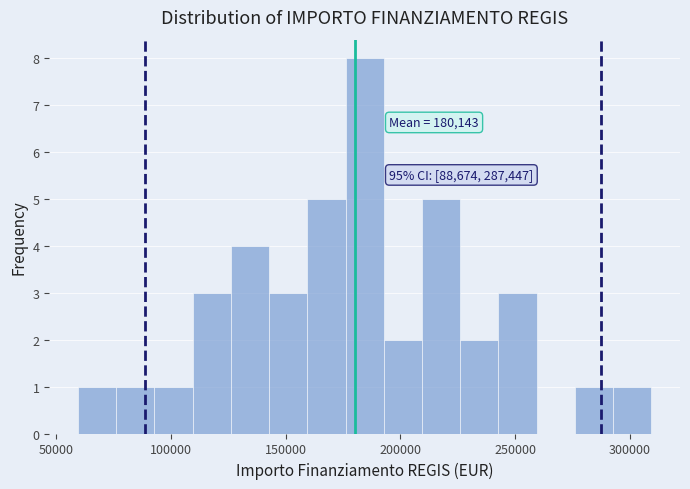

Read against the x-axis, roughly where is the centre of the tallest bar?

185000